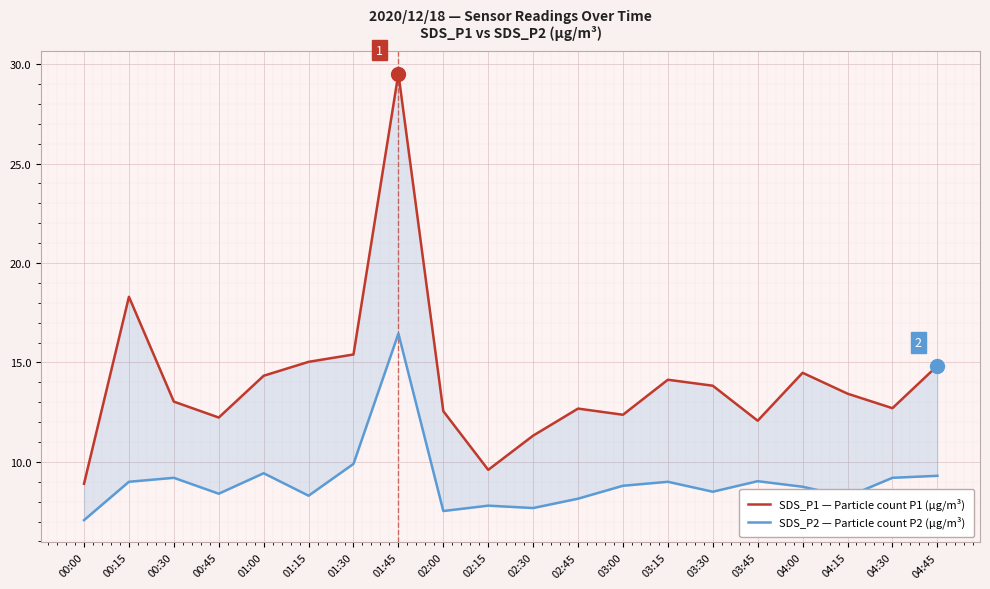

Which series reaches the minimum Y coordinate?

SDS_P2 — Particle count P2 (µg/m³)